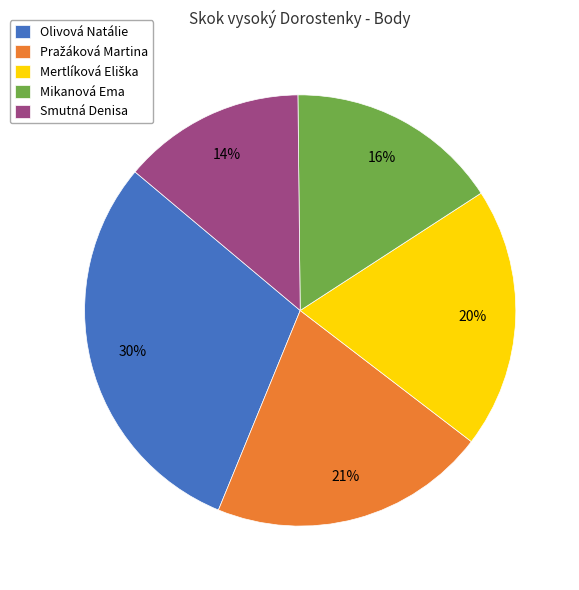

What is the smallest slice in the pie chart?

Smutná Denisa